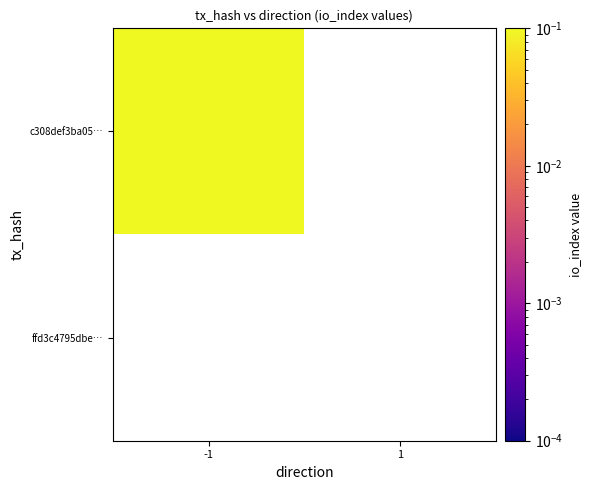

At which category does the chart reach its minimum across all series?

1